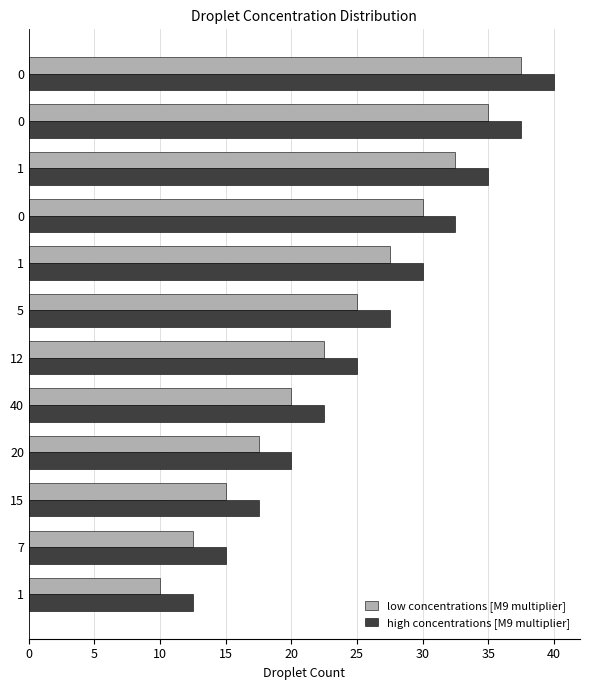

What is the difference between the maximum and minimum values in the low concentrations [M9 multiplier] series?

27.5